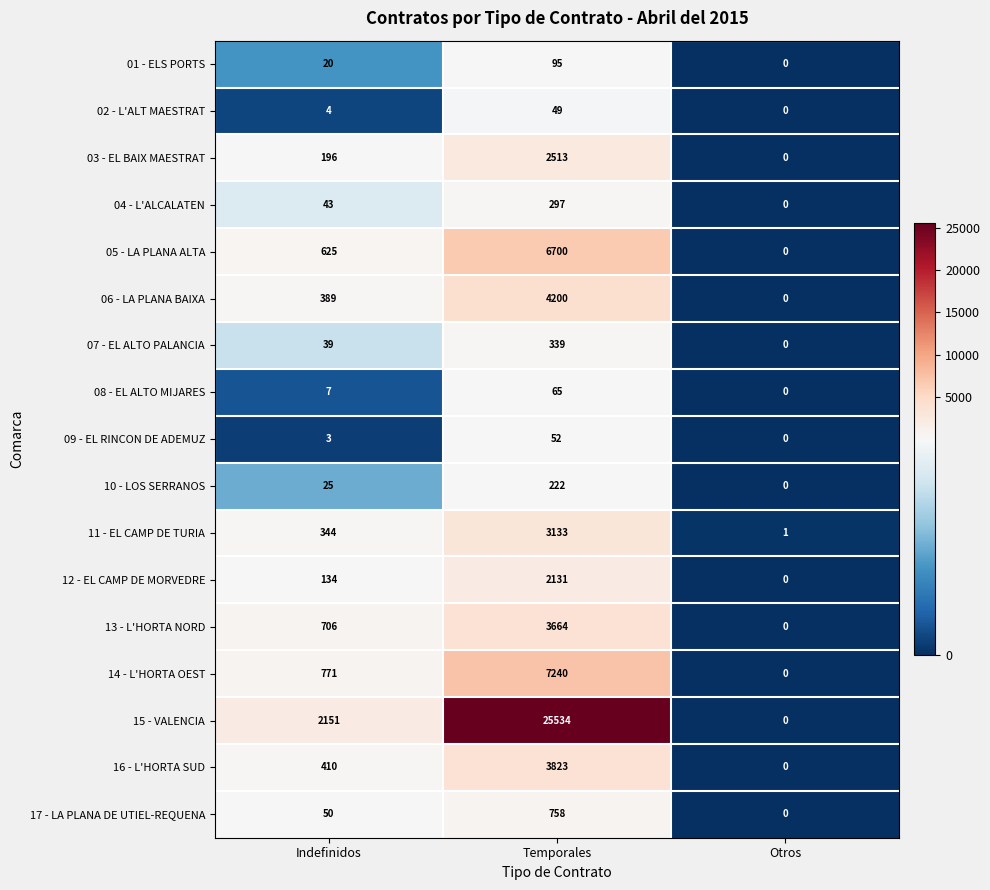

Rank the series by their maximum value, from highest to lowest.

15 - VALENCIA, 14 - L'HORTA OEST, 05 - LA PLANA ALTA, 06 - LA PLANA BAIXA, 16 - L'HORTA SUD, 13 - L'HORTA NORD, 11 - EL CAMP DE TURIA, 03 - EL BAIX MAESTRAT, 12 - EL CAMP DE MORVEDRE, 17 - LA PLANA DE UTIEL-REQUENA, 07 - EL ALTO PALANCIA, 04 - L'ALCALATEN, 10 - LOS SERRANOS, 01 - ELS PORTS, 08 - EL ALTO MIJARES, 09 - EL RINCON DE ADEMUZ, 02 - L'ALT MAESTRAT